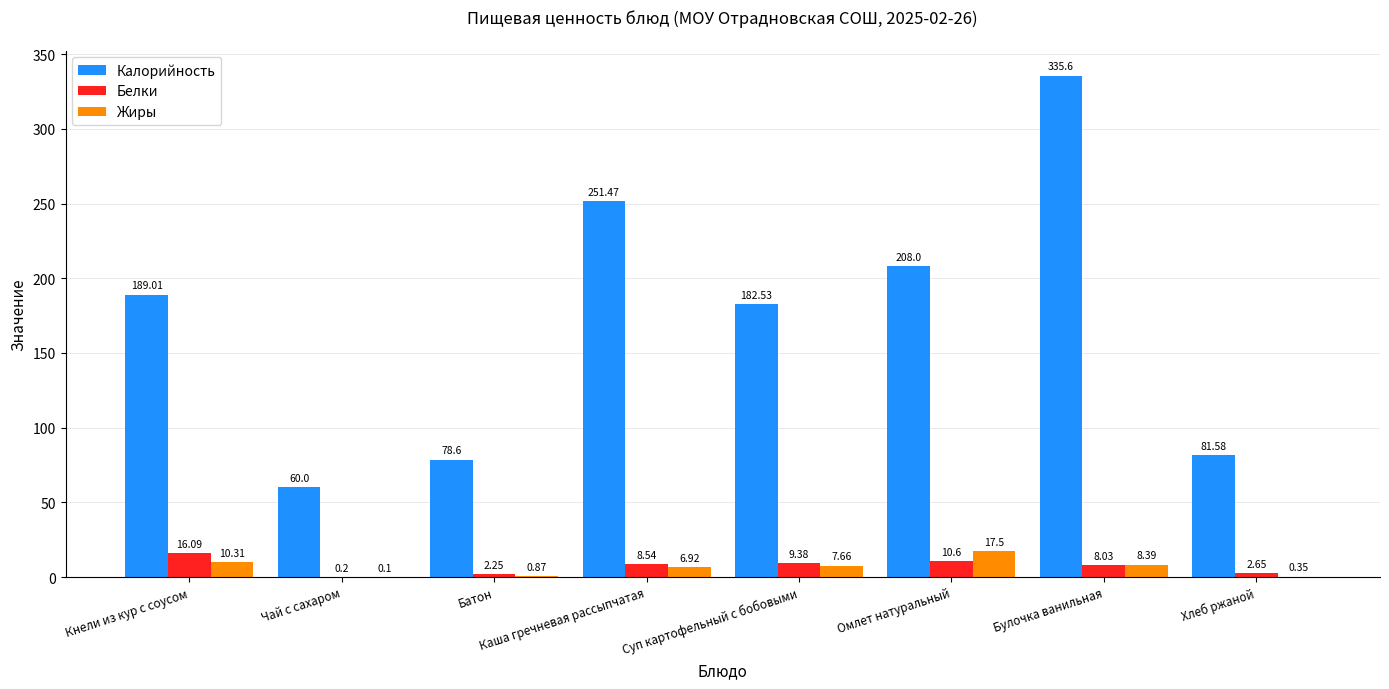

Which series changed the most between Суп картофельный с бобовыми and Омлет натуральный?

Калорийность